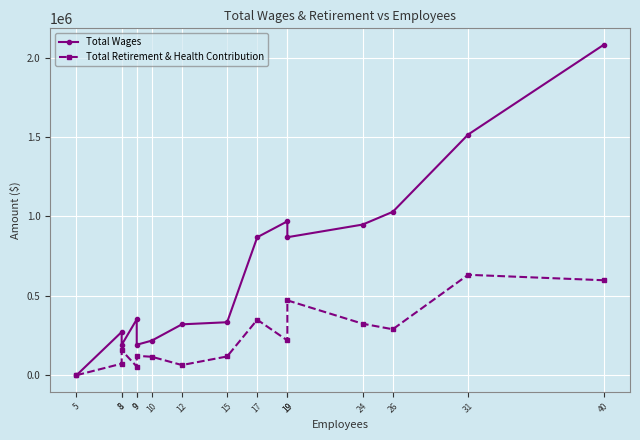

At which label does Total Retirement & Health Contribution first exceed 156879?

17